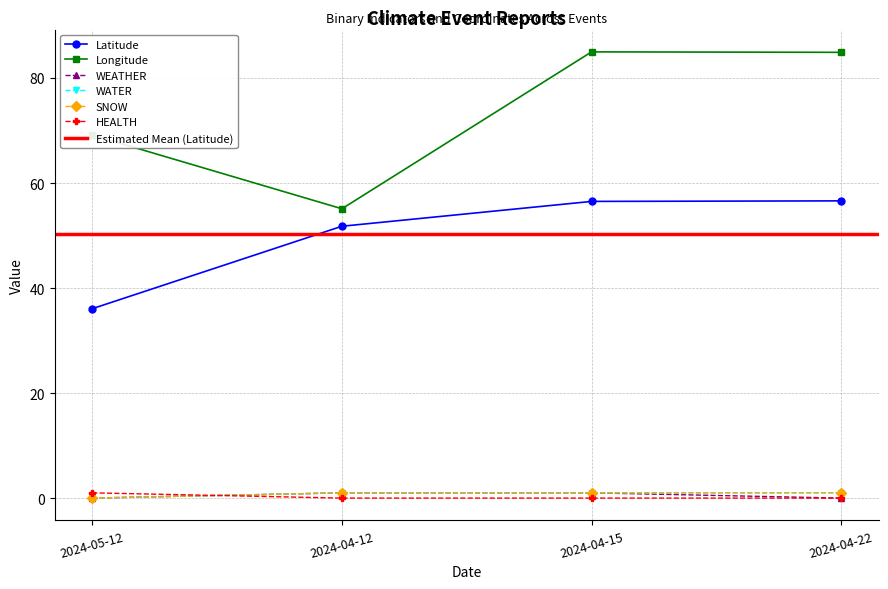

What is the maximum value for SNOW?

1.0